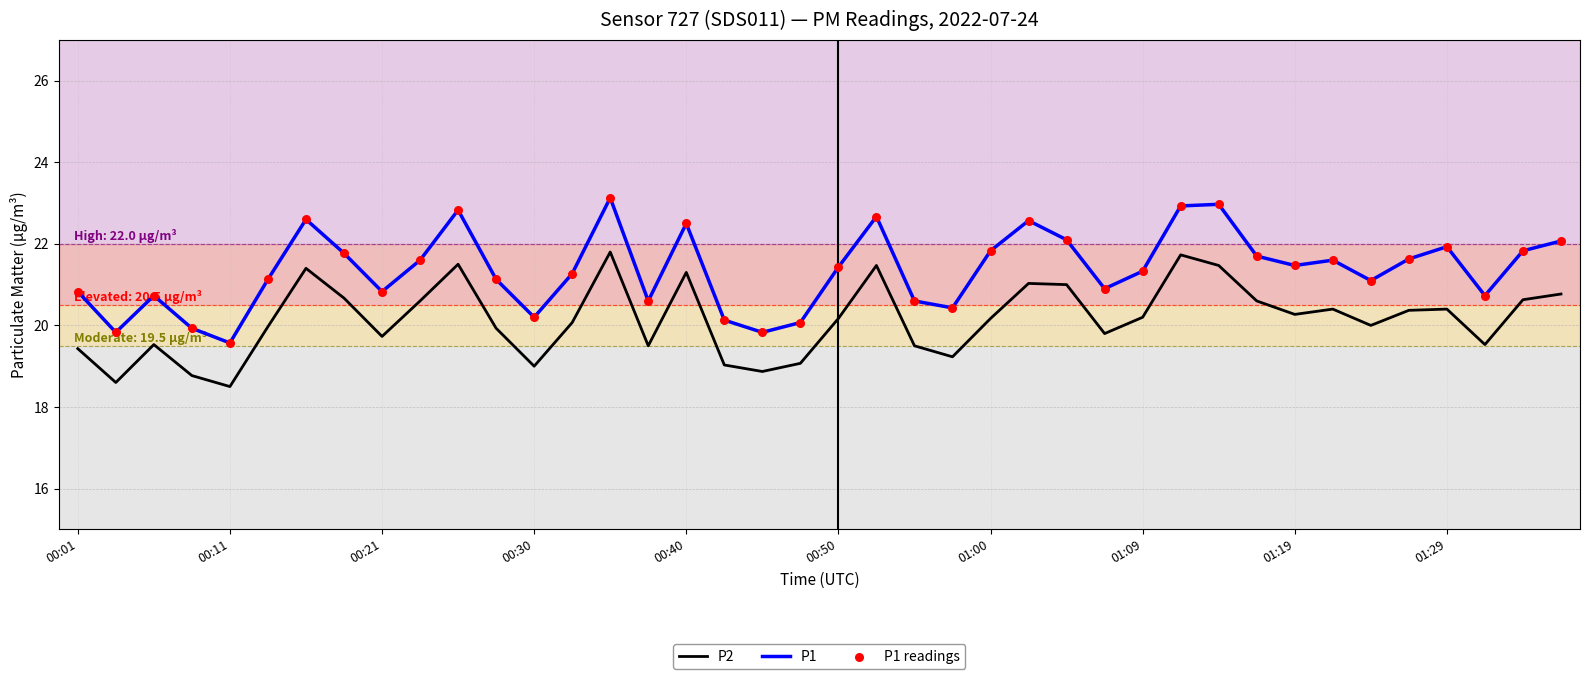

Which series has the largest range (max minus min)?

P1